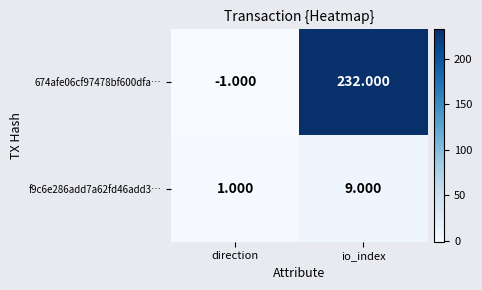

Rank the categories by 674afe06cf97478bf600dfa… value from highest to lowest.

io_index, direction